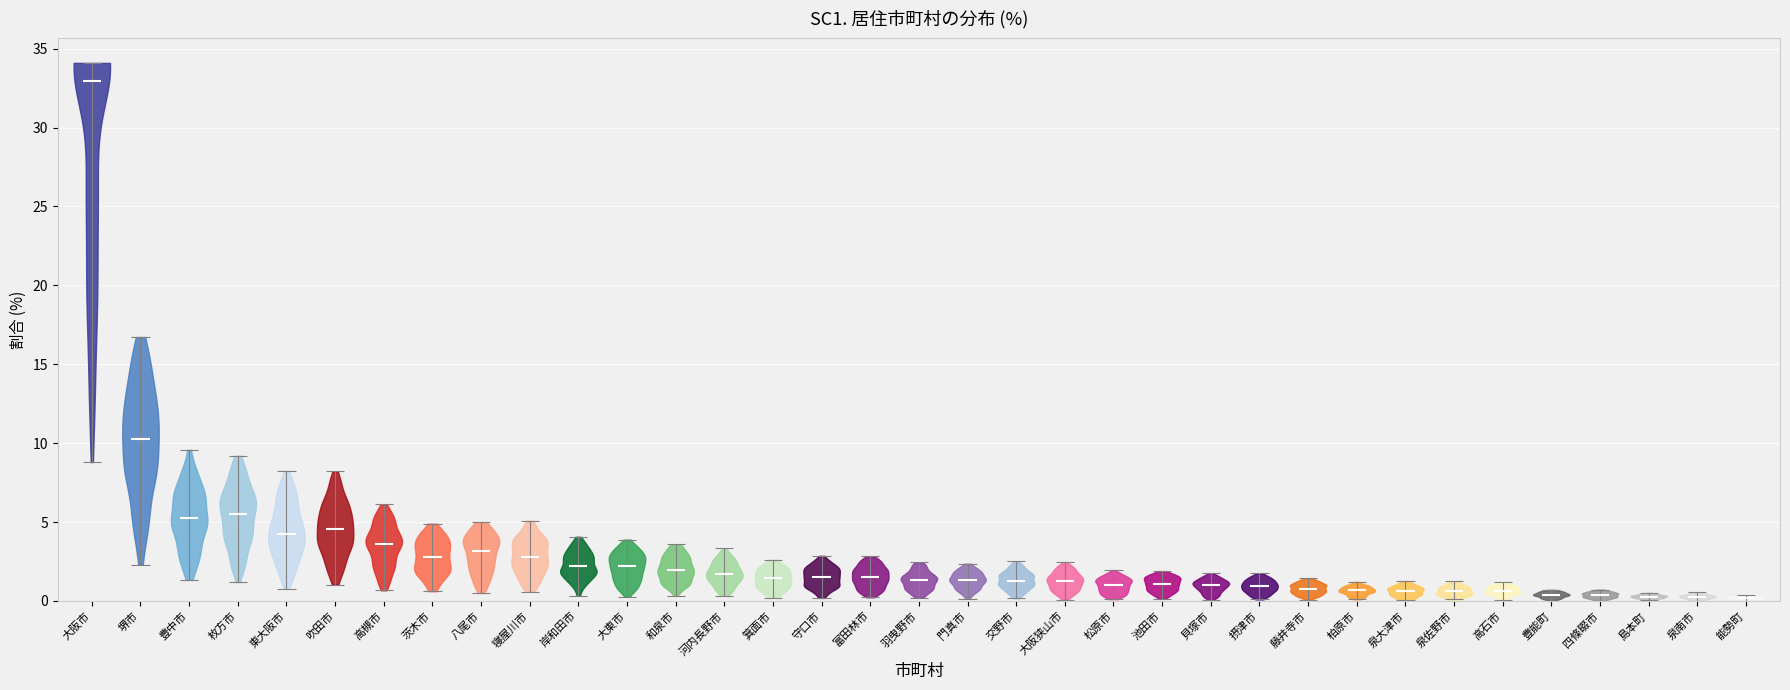

Reading left to right, read every violin against the y-axis: where its median line is, and the lowest and highest points it reaches. The values are not printed on the chart, so give them approximately, as read against the axis.

大阪市: median line 33.0, lowest point 9.0, highest point 34.0
堺市: median line 10.5, lowest point 2.5, highest point 16.5
豊中市: median line 5.0, lowest point 1.5, highest point 9.5
枚方市: median line 5.5, lowest point 1.0, highest point 9.0
東大阪市: median line 4.5, lowest point 1.0, highest point 8.0
吹田市: median line 4.5, lowest point 1.0, highest point 8.0
高槻市: median line 3.5, lowest point 0.5, highest point 6.0
茨木市: median line 3.0, lowest point 0.5, highest point 5.0
八尾市: median line 3.0, lowest point 0.5, highest point 5.0
寝屋川市: median line 3.0, lowest point 0.5, highest point 5.0
岸和田市: median line 2.0, lowest point 0.5, highest point 4.0
大東市: median line 2.0, lowest point 0.5, highest point 4.0
和泉市: median line 2.0, lowest point 0.5, highest point 3.5
河内長野市: median line 1.5, lowest point 0.5, highest point 3.5
箕面市: median line 1.5, lowest point 0.0, highest point 2.5
守口市: median line 1.5, lowest point 0.0, highest point 3.0
富田林市: median line 1.5, lowest point 0.0, highest point 3.0
羽曳野市: median line 1.5, lowest point 0.0, highest point 2.5
門真市: median line 1.5, lowest point 0.0, highest point 2.5
交野市: median line 1.5, lowest point 0.0, highest point 2.5
大阪狭山市: median line 1.5, lowest point 0.0, highest point 2.5
松原市: median line 1.0, lowest point 0.0, highest point 2.0
池田市: median line 1.0, lowest point 0.0, highest point 2.0
貝塚市: median line 1.0, lowest point 0.0, highest point 2.0
摂津市: median line 1.0, lowest point 0.0, highest point 1.5
藤井寺市: median line 1.0, lowest point 0.0, highest point 1.5
柏原市: median line 0.5, lowest point 0.0, highest point 1.0
泉大津市: median line 0.5, lowest point 0.0, highest point 1.5
泉佐野市: median line 0.5, lowest point 0.0, highest point 1.0
高石市: median line 0.5, lowest point 0.0, highest point 1.0
豊能町: median line 0.5, lowest point 0.0, highest point 0.5
四條畷市: median line 0.5, lowest point 0.0, highest point 0.5
島本町: median line 0.5, lowest point 0.0, highest point 0.5
泉南市: median line 0.5, lowest point 0.0, highest point 0.5
能勢町: median line 0.0, lowest point 0.0, highest point 0.5